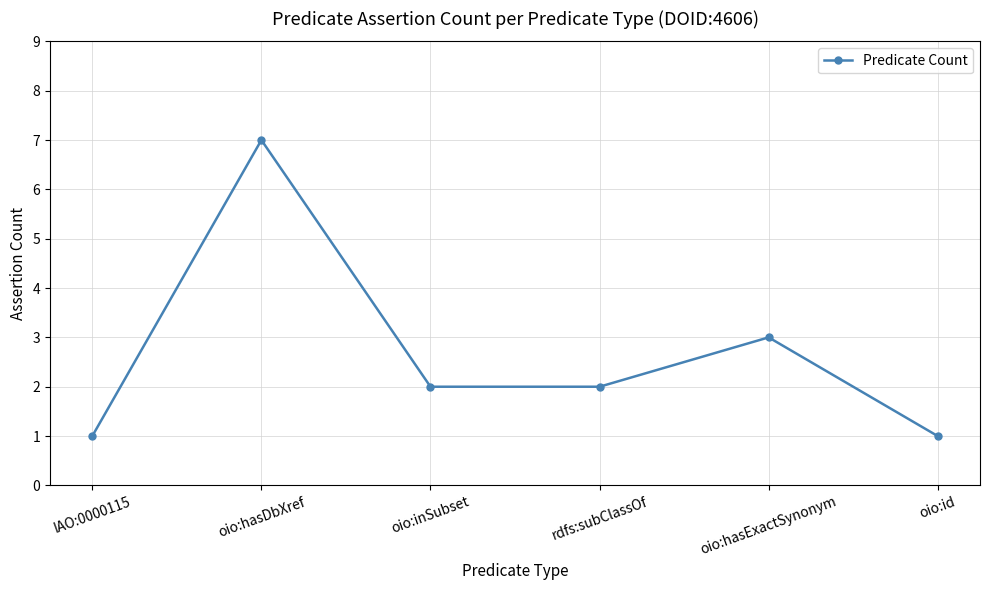

What is the average value?

3